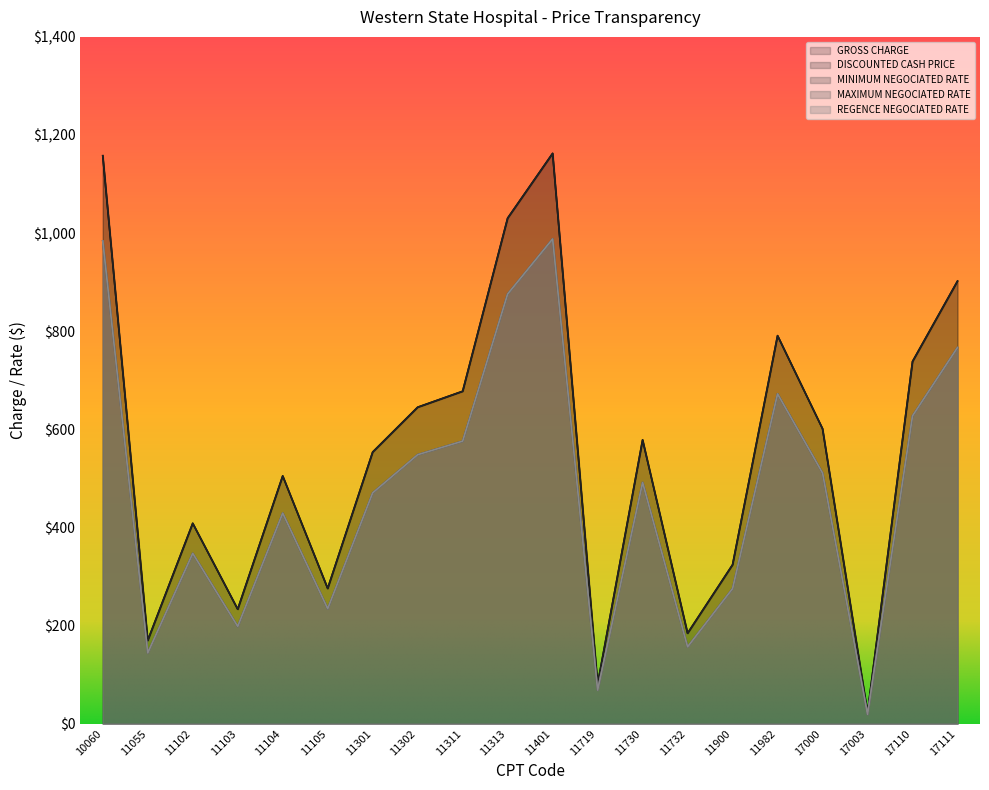

What is the difference between the DISCOUNTED CASH PRICE values at 17111 and 11311?

224.5